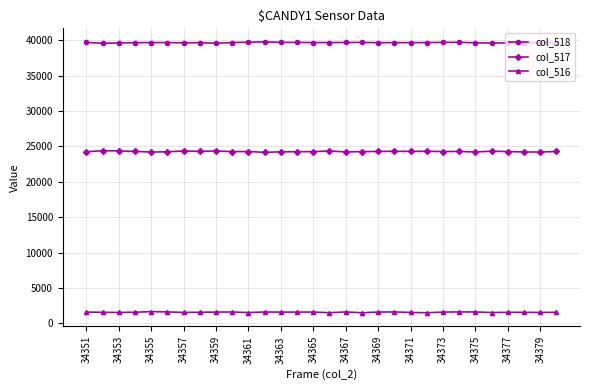

What is the highest value of the col_518 series?

39787